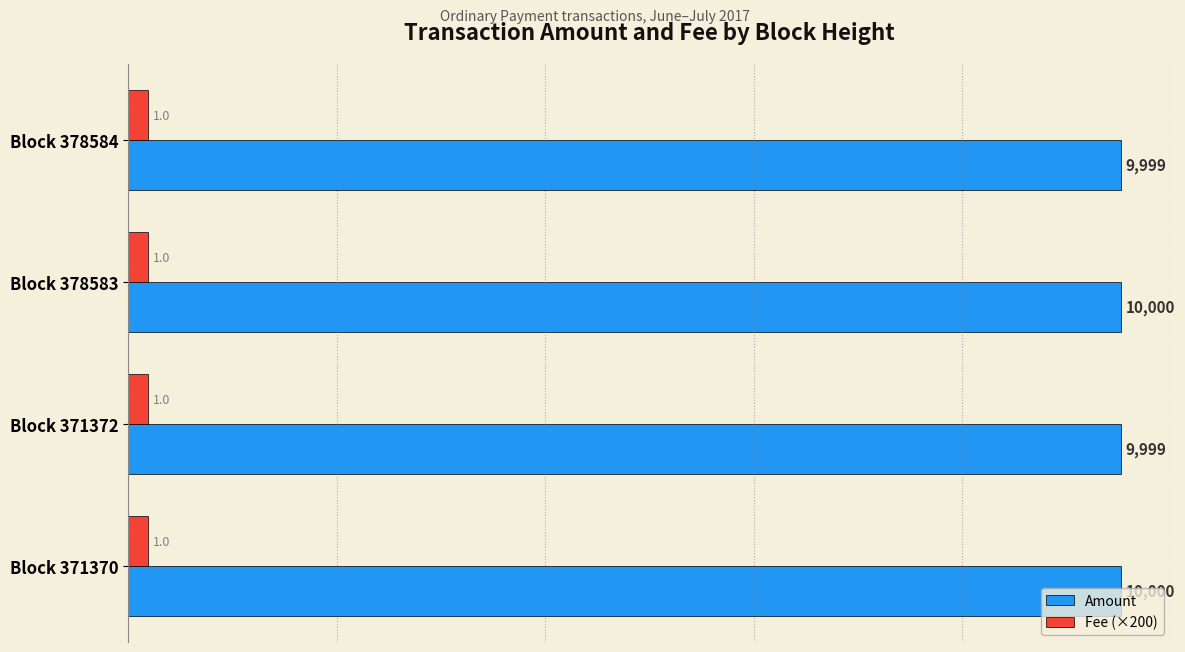

Rank the series by their maximum value, from highest to lowest.

Amount, Fee (×200)